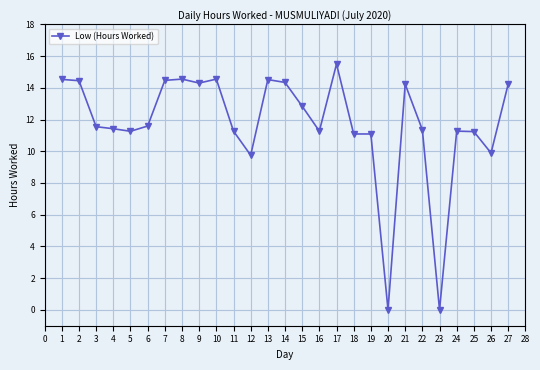

What is the value of the 4th point from the left?

11.4